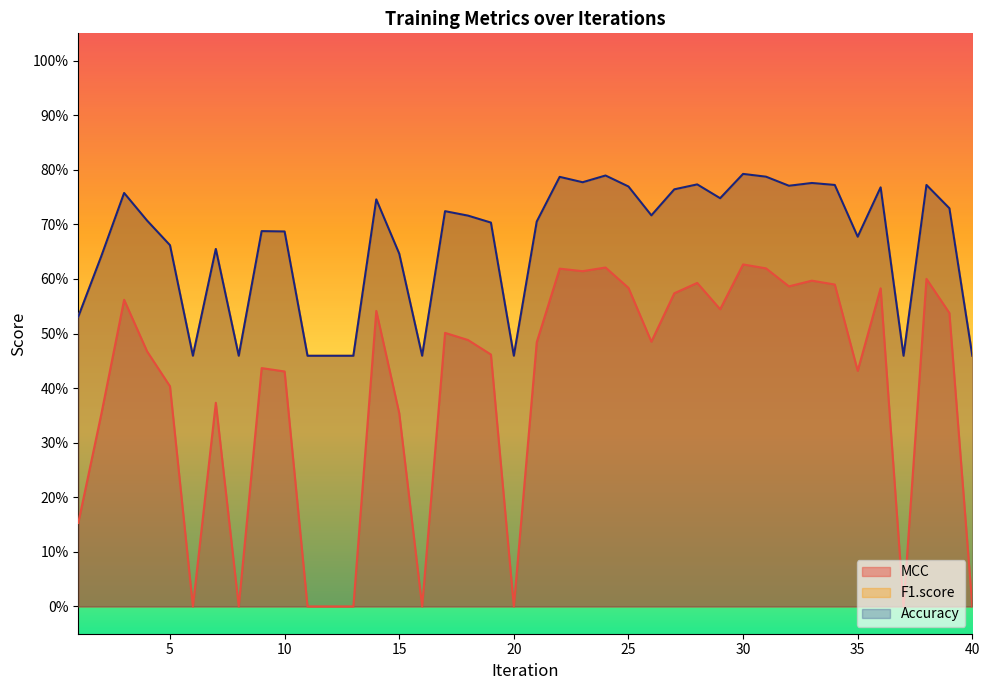

At which label is MCC closest to 0?

6